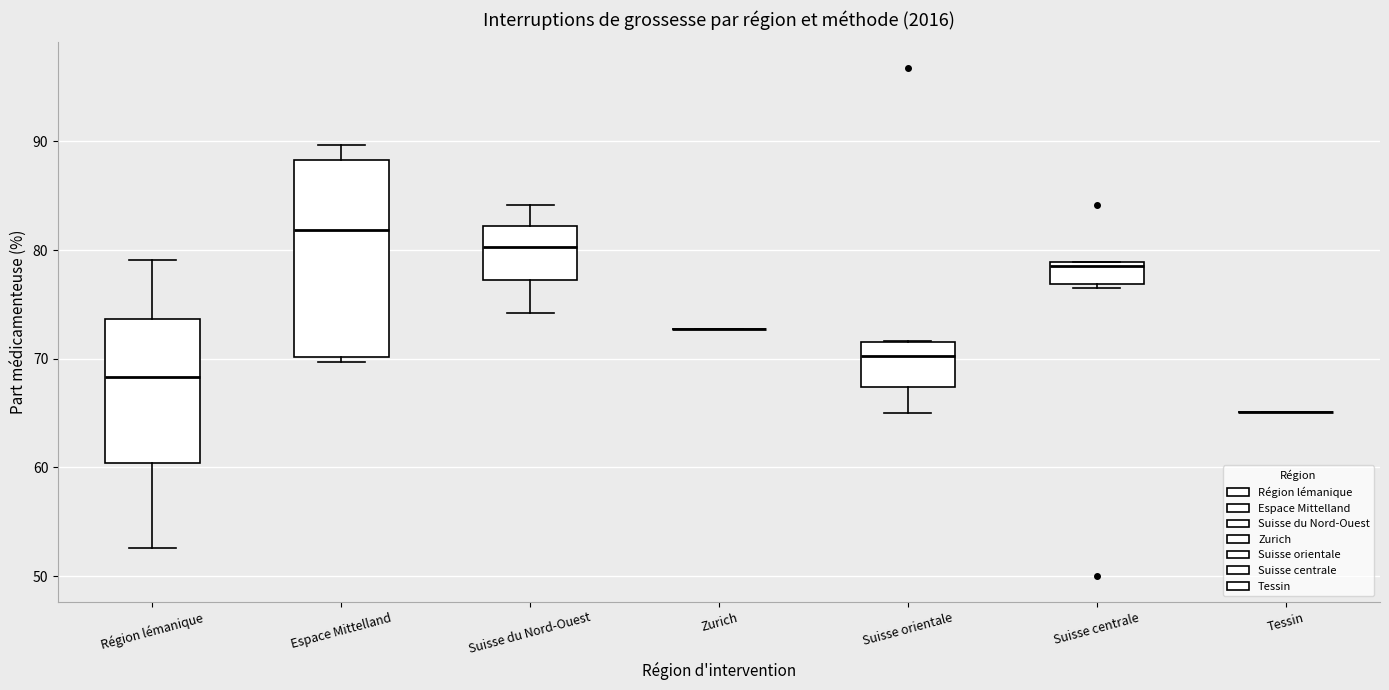

Comparing the boxes themselves (not the whiskers), which one is the tallest?

Espace Mittelland